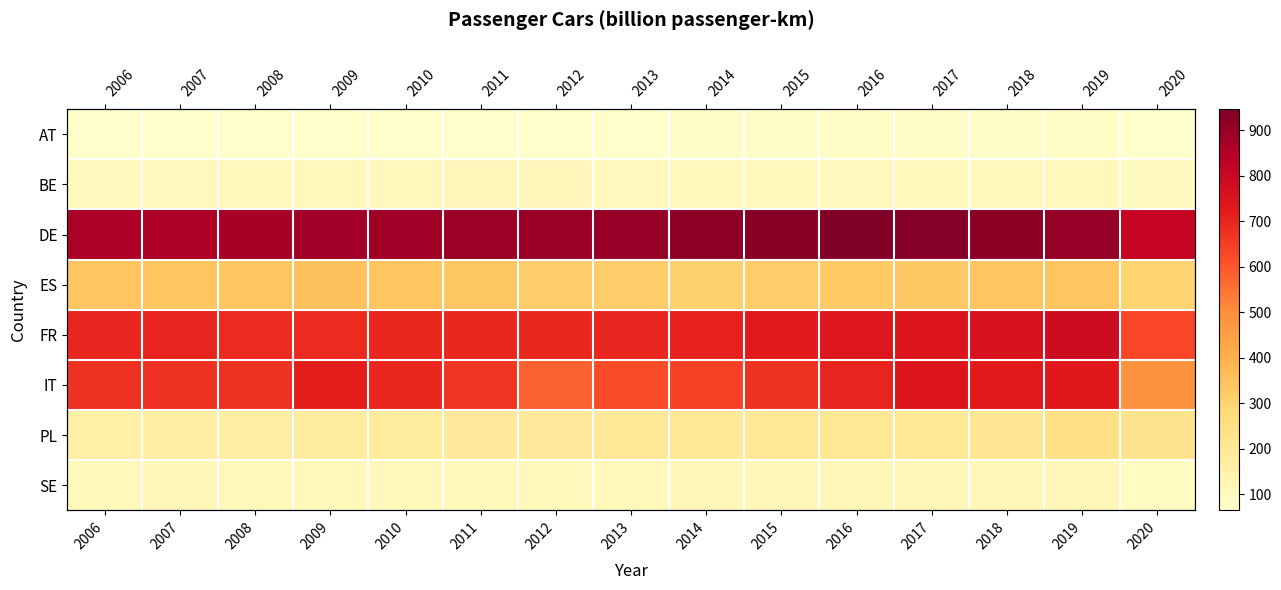

The FR series shows 153.1 at 2020. True or false?

False